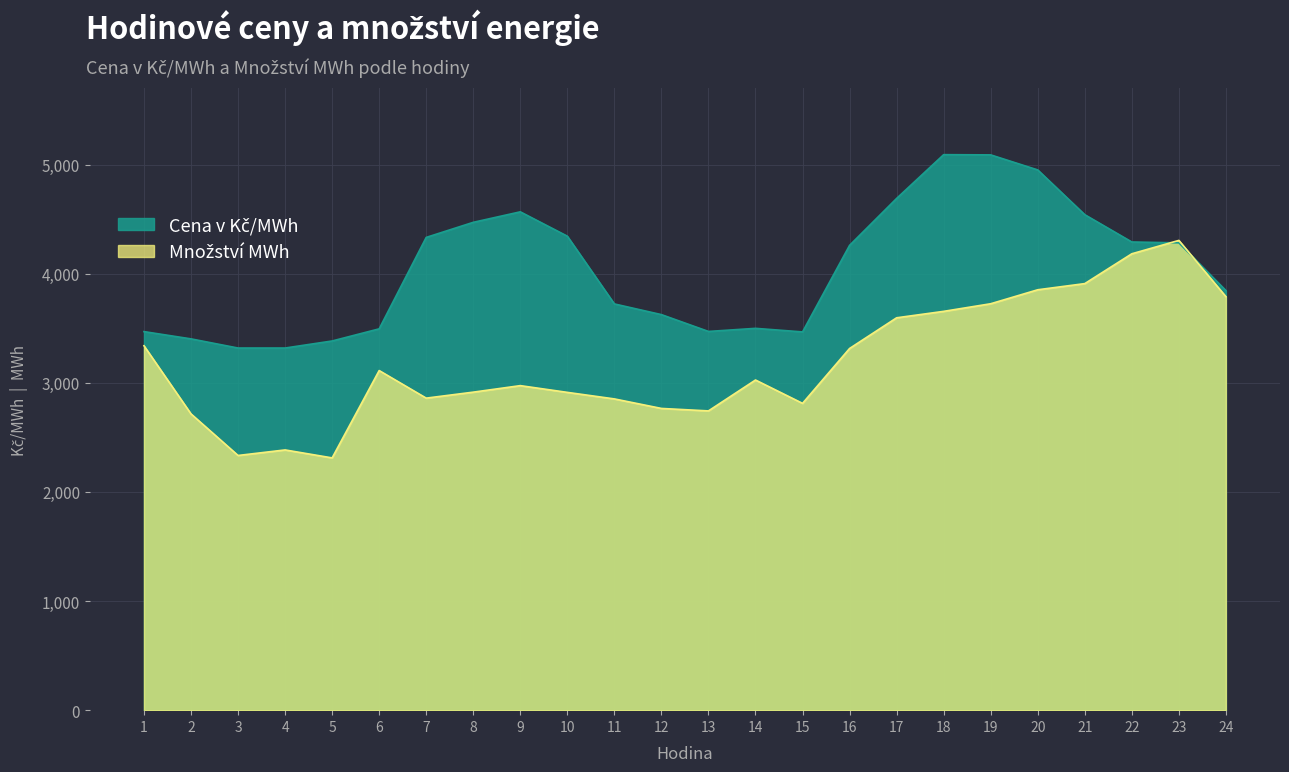

Reading left to right, transcribe all the data shown in this chart.

Množství MWh: 1=3340.1	2=2715.3	3=2334.2	4=2385.0	5=2312.0	6=3112.5	7=2859.8	8=2914.6	9=2974.3	10=2912.5	11=2852.6	12=2765.3	13=2742.7	14=3025.8	15=2811.9	16=3314.8	17=3596.0	18=3655.1	19=3724.8	20=3852.9	21=3909.4	22=4182.8	23=4305.3	24=3789.8
Cena v Kč/MWh: 1=3469.4	2=3402.8	3=3318.9	4=3318.9	5=3383.5	6=3494.8	7=4332.8	8=4470.9	9=4567.1	10=4344.1	11=3723.1	12=3625.1	13=3470.9	14=3499.3	15=3466.6	16=4259.9	17=4690.0	18=5091.1	19=5089.1	20=4951.2	21=4541.0	22=4290.8	23=4282.8	24=3845.4